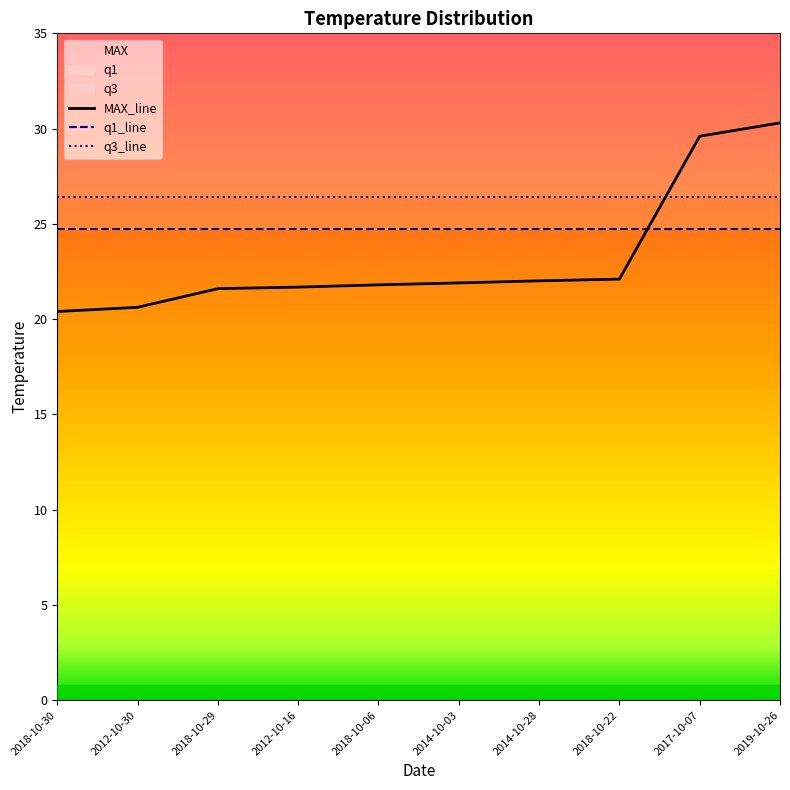

Rank the categories by MAX_line value from lowest to highest.

2018-10-30, 2012-10-30, 2018-10-29, 2012-10-16, 2018-10-06, 2014-10-03, 2014-10-28, 2018-10-22, 2017-10-07, 2019-10-26